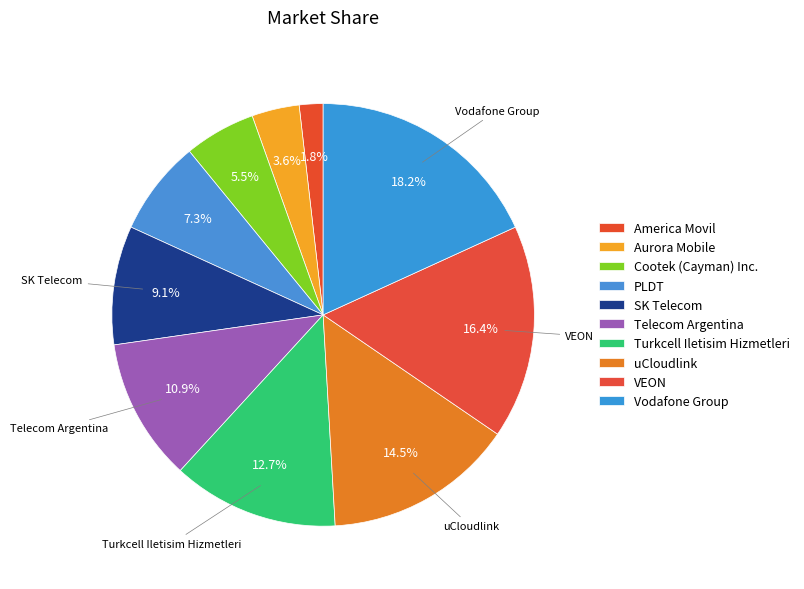

What is the smallest slice in the pie chart?

America Movil